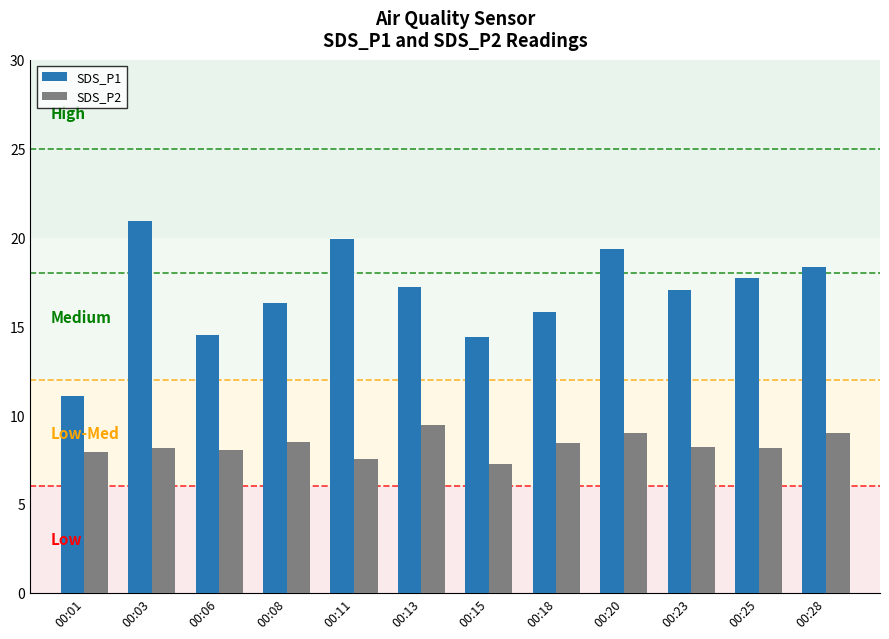

At which category is the sum across all series the highest?

00:03